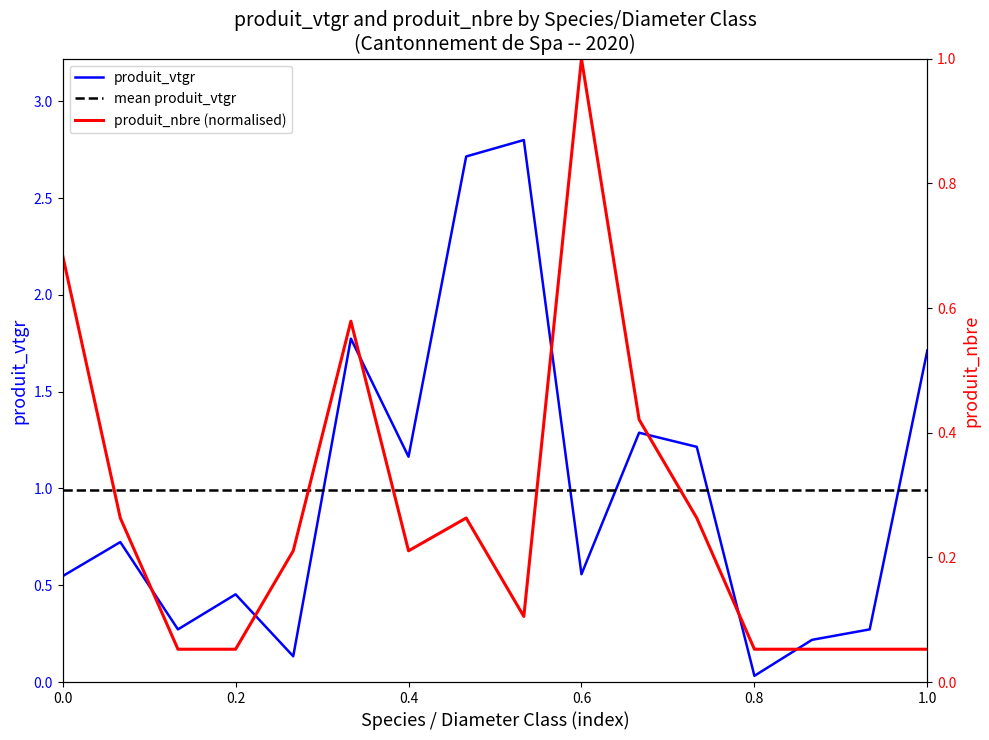

Which series ends up on top after the final intersection of produit_vtgr and produit_nbre?

produit_vtgr